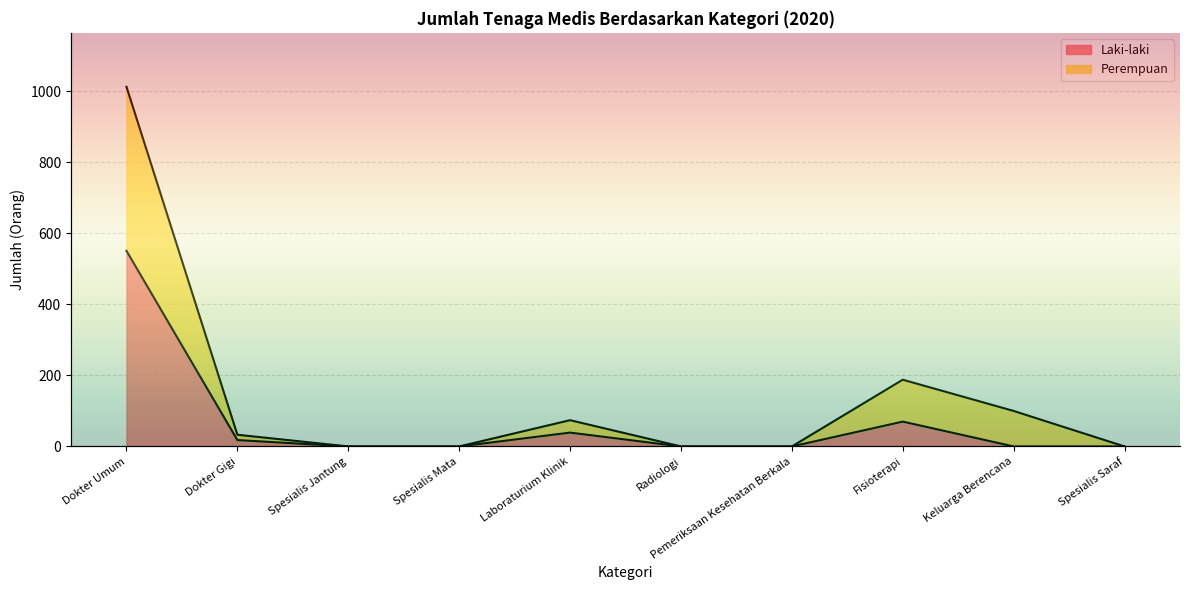

What is the label of the 4th point from the right?

Pemeriksaan Kesehatan Berkala